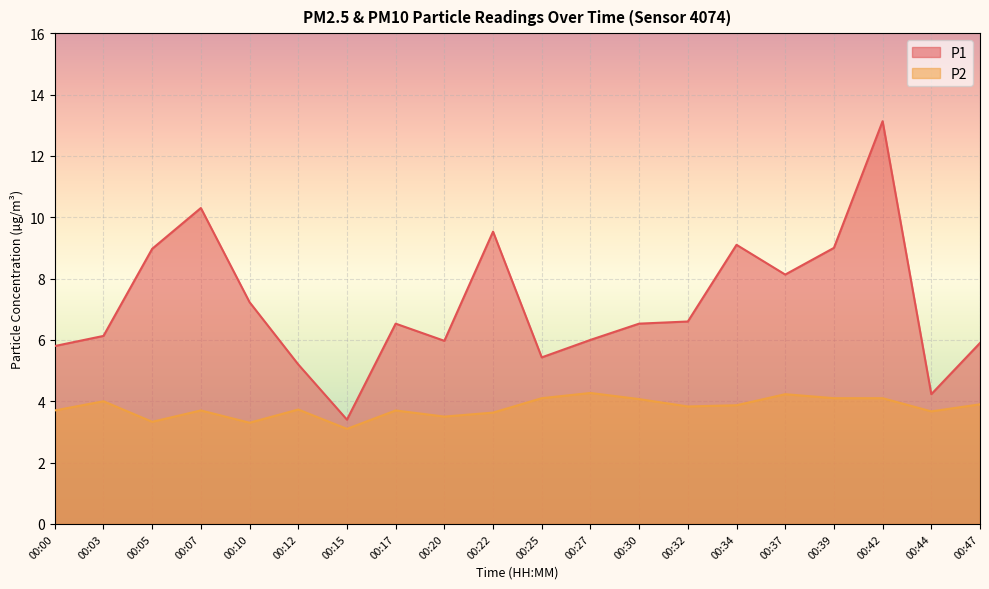

Reading right to left, extract all data points from this chart.

P1: 00:47=5.9	00:44=4.2	00:42=13.1	00:39=9.0	00:37=8.1	00:34=9.1	00:32=6.6	00:30=6.5	00:27=6.0	00:25=5.4	00:22=9.5	00:20=6.0	00:17=6.5	00:15=3.4	00:12=5.2	00:10=7.2	00:07=10.3	00:05=9.0	00:03=6.1	00:00=5.8
P2: 00:47=3.9	00:44=3.7	00:42=4.1	00:39=4.1	00:37=4.2	00:34=3.9	00:32=3.8	00:30=4.1	00:27=4.3	00:25=4.1	00:22=3.6	00:20=3.5	00:17=3.7	00:15=3.1	00:12=3.7	00:10=3.3	00:07=3.7	00:05=3.3	00:03=4.0	00:00=3.7